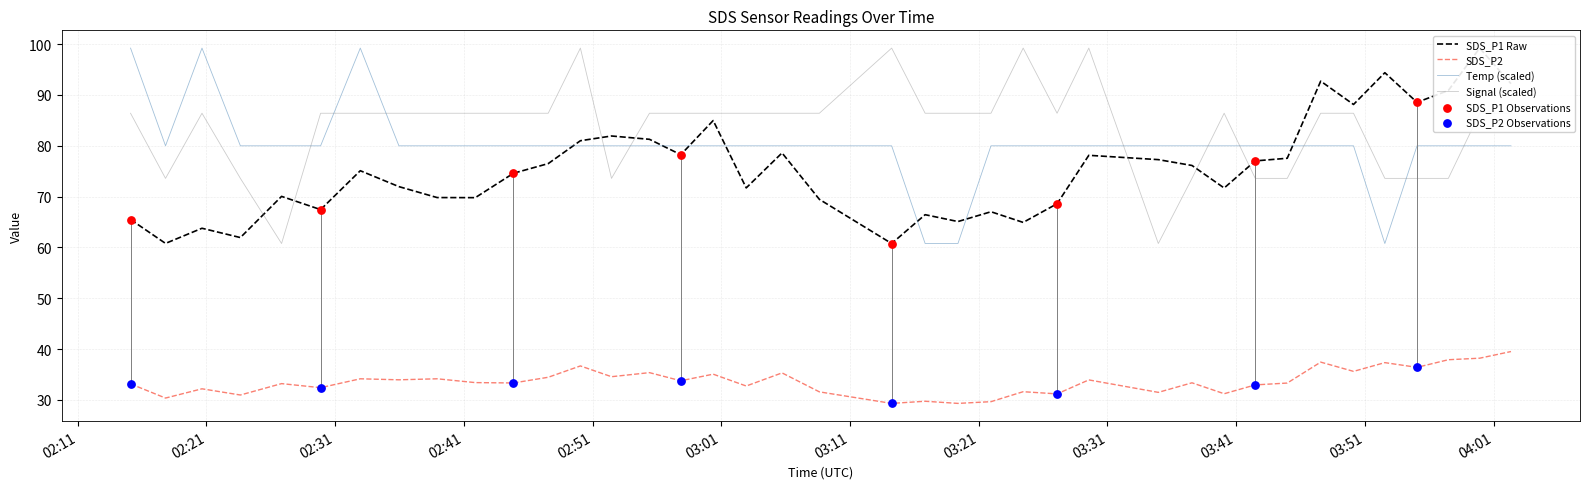

Which series reaches the minimum Y coordinate?

SDS_P2